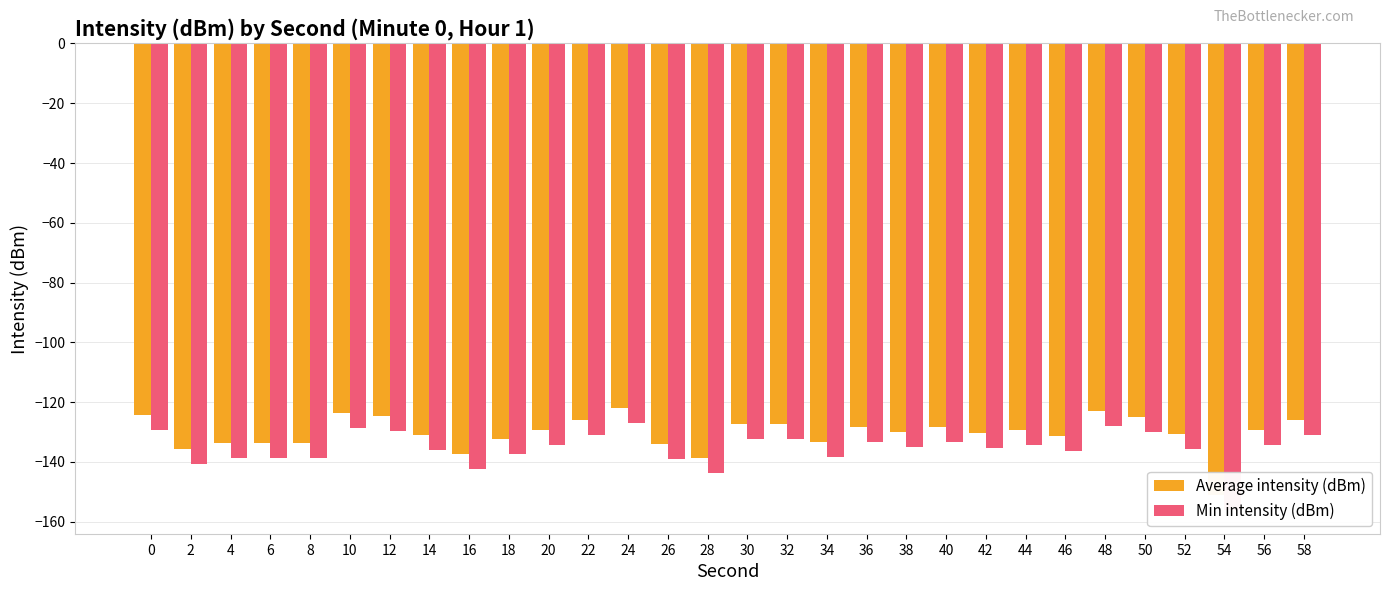

Is it true that Average intensity (dBm) equals -190.6 at 26?

False